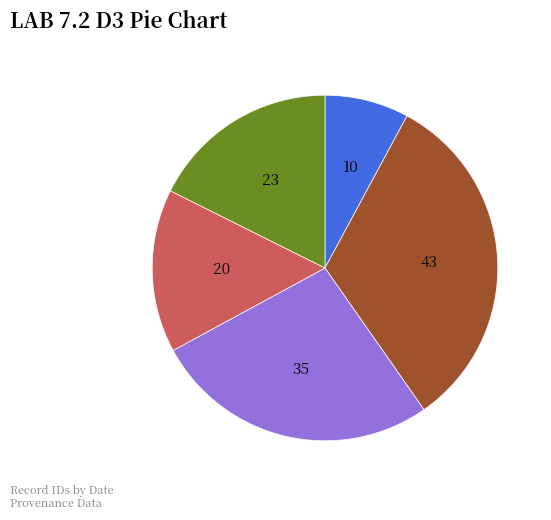

Is there a majority slice in this chart?

No